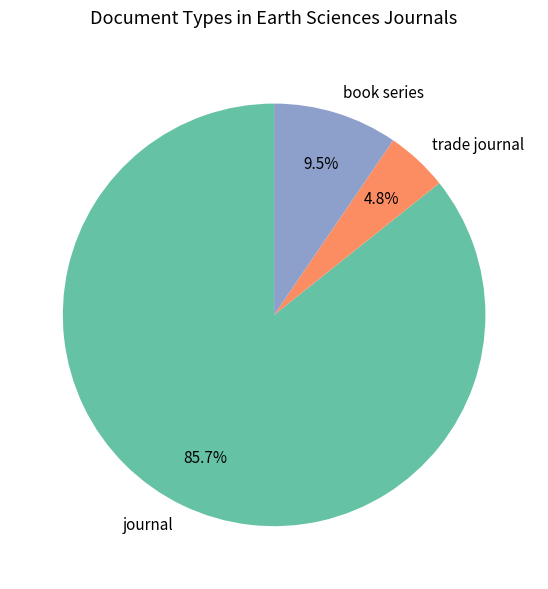

Combined, do trade journal and journal account for over 50%?

Yes